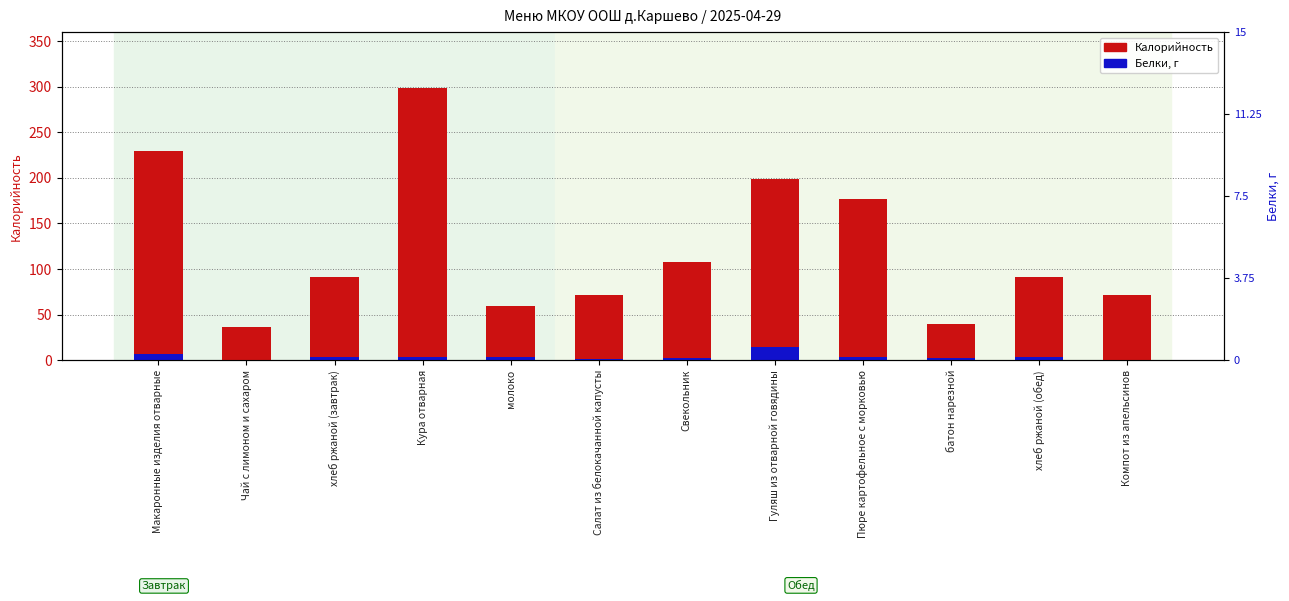

What is the label of the 8th bar from the right?

молоко